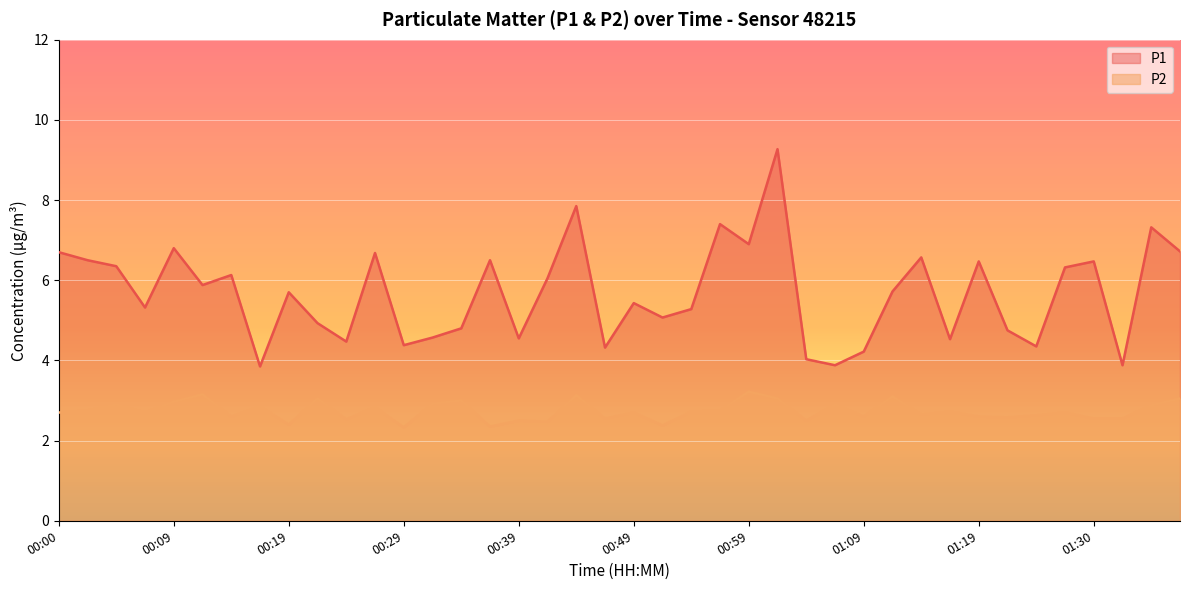

Which label corresponds to the largest value in the chart?

01:01